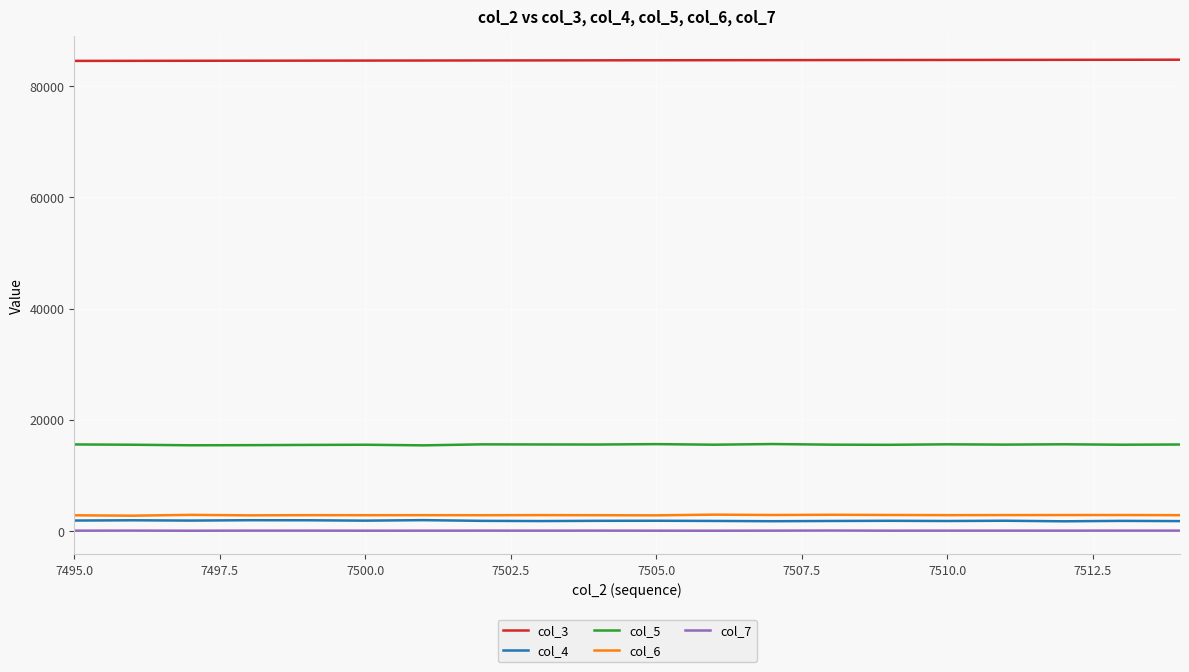

Which series has the largest total across all categories?

col_3